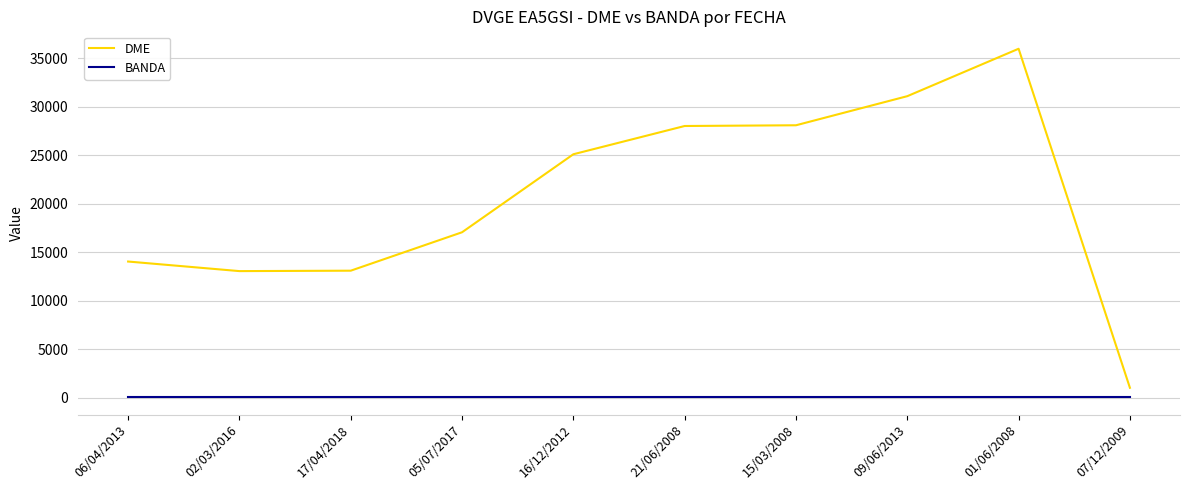

Between 05/07/2017 and 09/06/2013, which series saw the biggest shift?

DME